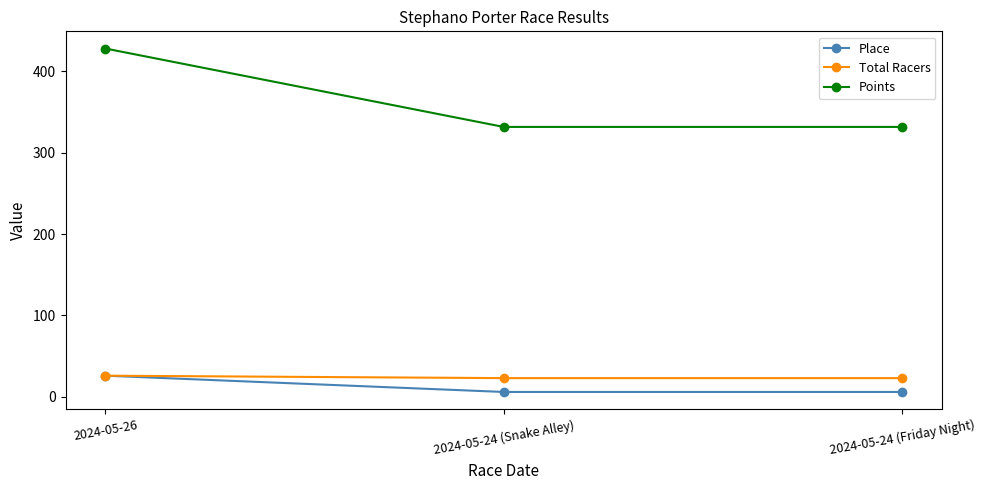

What position from the right is 2024-05-24 (Friday Night)?

1